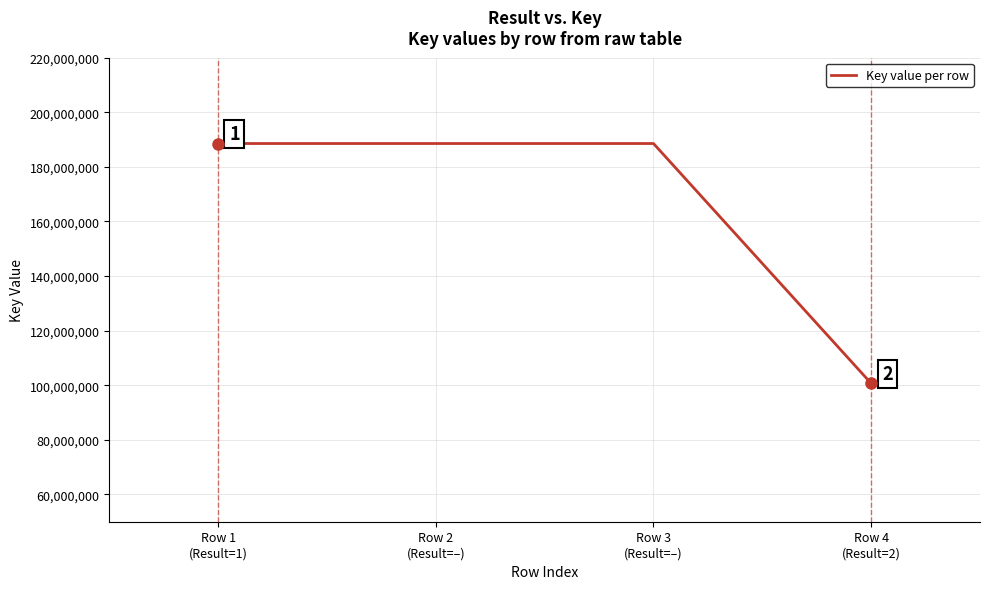

What is the sum of all values?

666343494